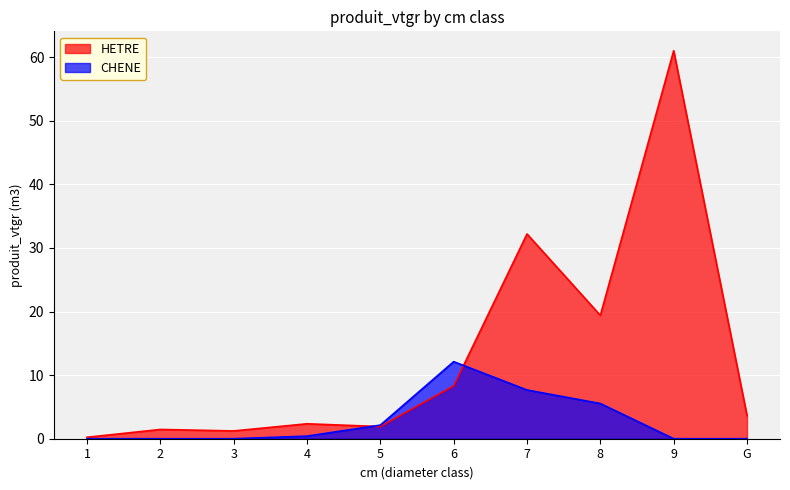

How many values in the HETRE series exceed 3?

5